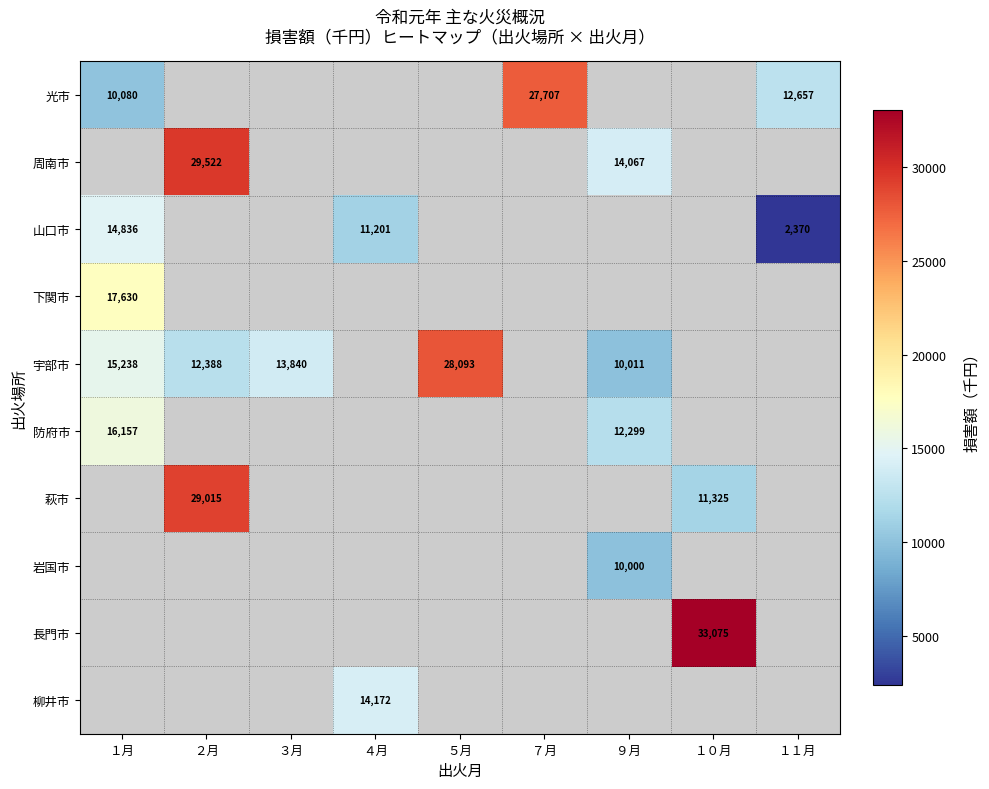

True or false: 萩市 has a value of 17169 at ２月.

False